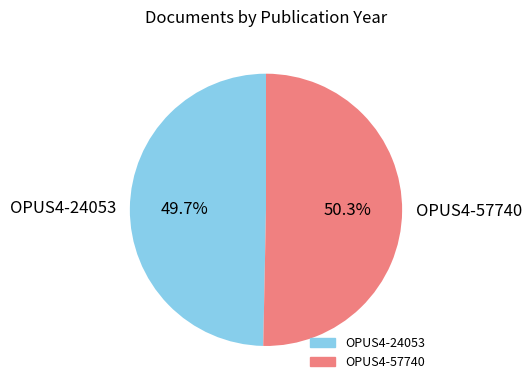

To the nearest percent, what portion does OPUS4-57740 represent?

50%